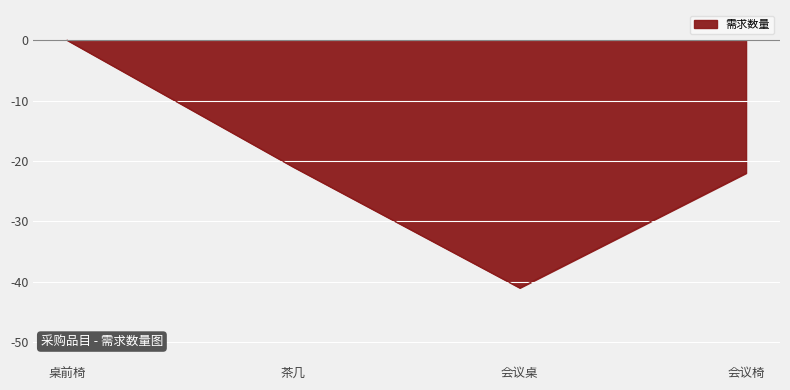

Which category has the lowest value across all series?

会议桌